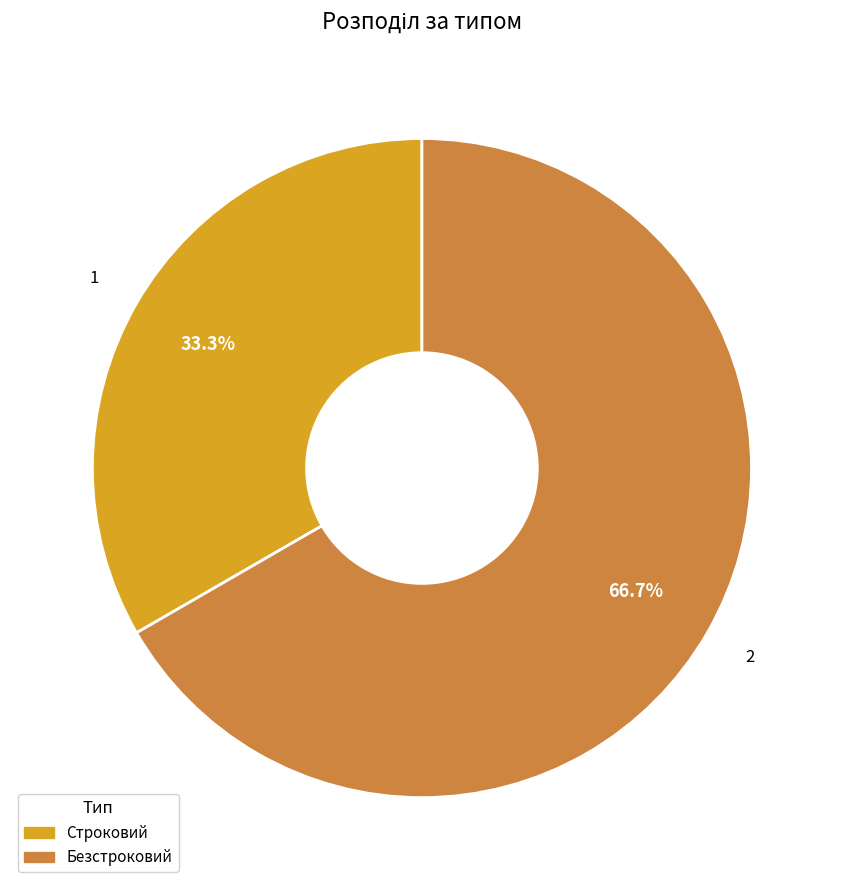

What percentage is the Строковий slice, to the nearest percent?

33%